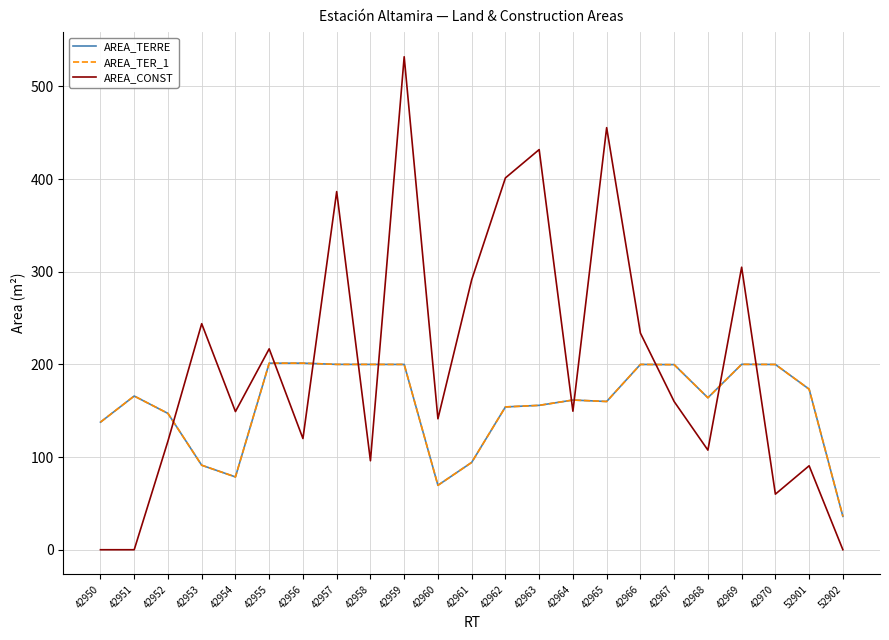

How many times do AREA_TERRE and AREA_CONST cross each other?

10